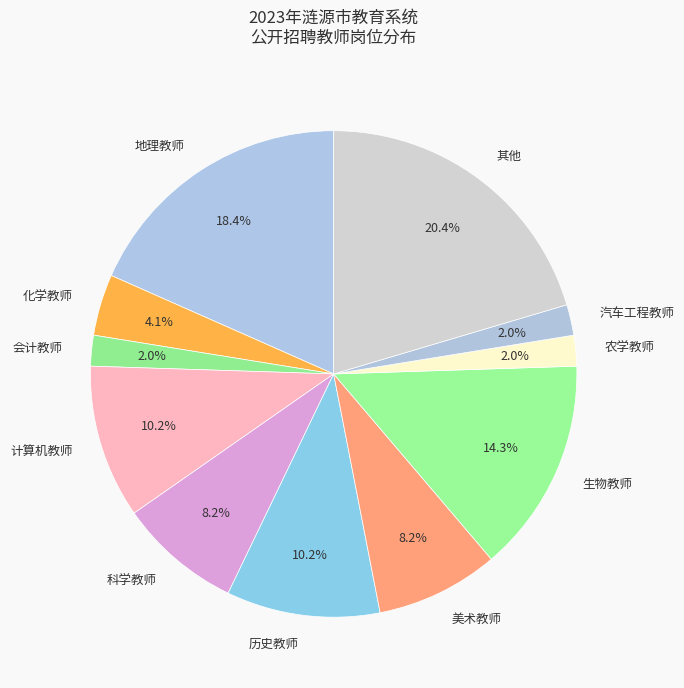

Does 美术教师 represent more than half of the total?

No